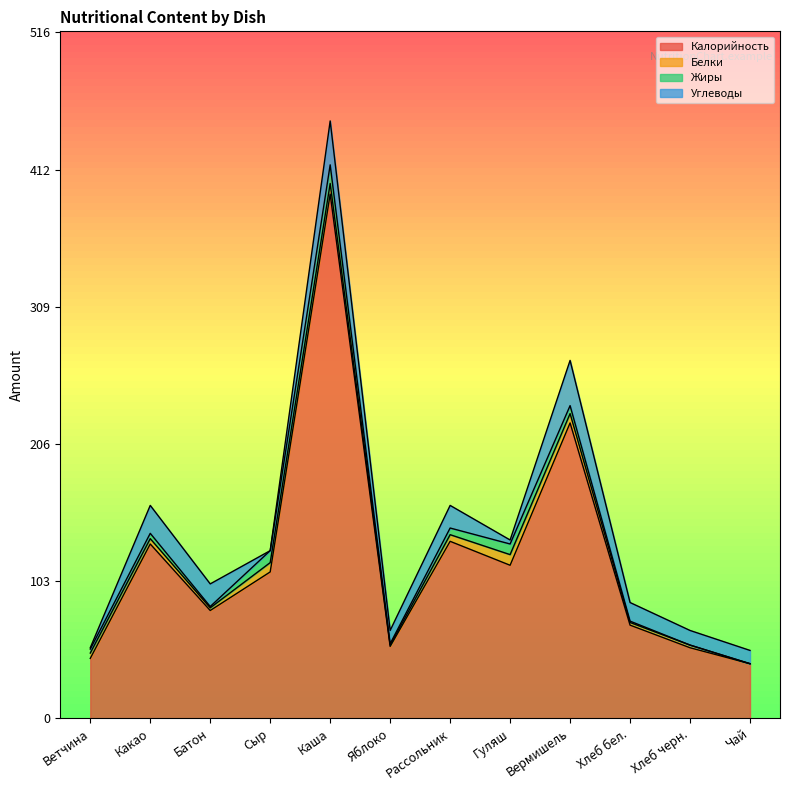

At which category does Углеводы reach its first local valley?

Сыр